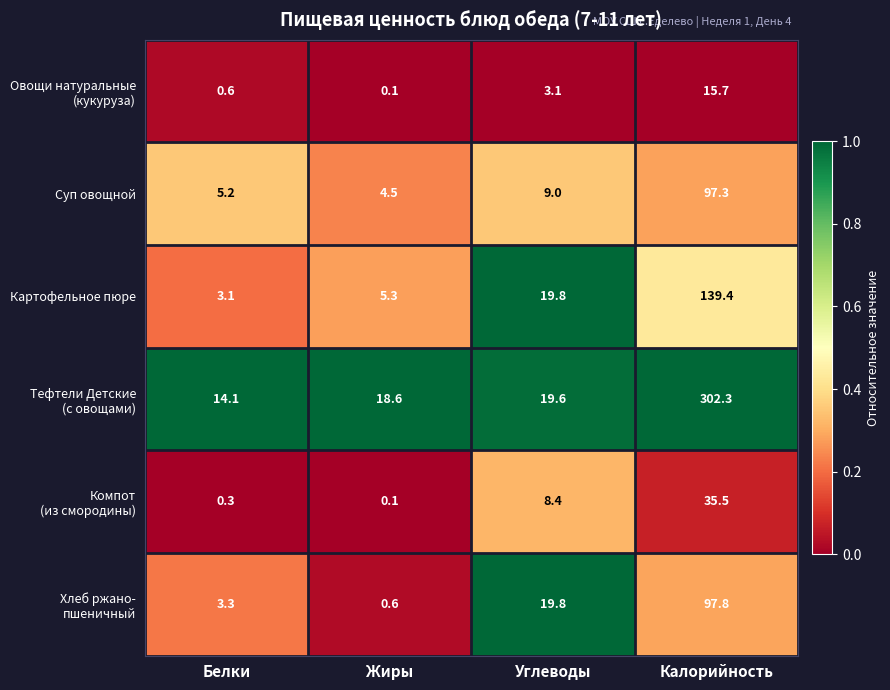

True or false: Суп овощной has a value of 4.5 at Жиры.

True